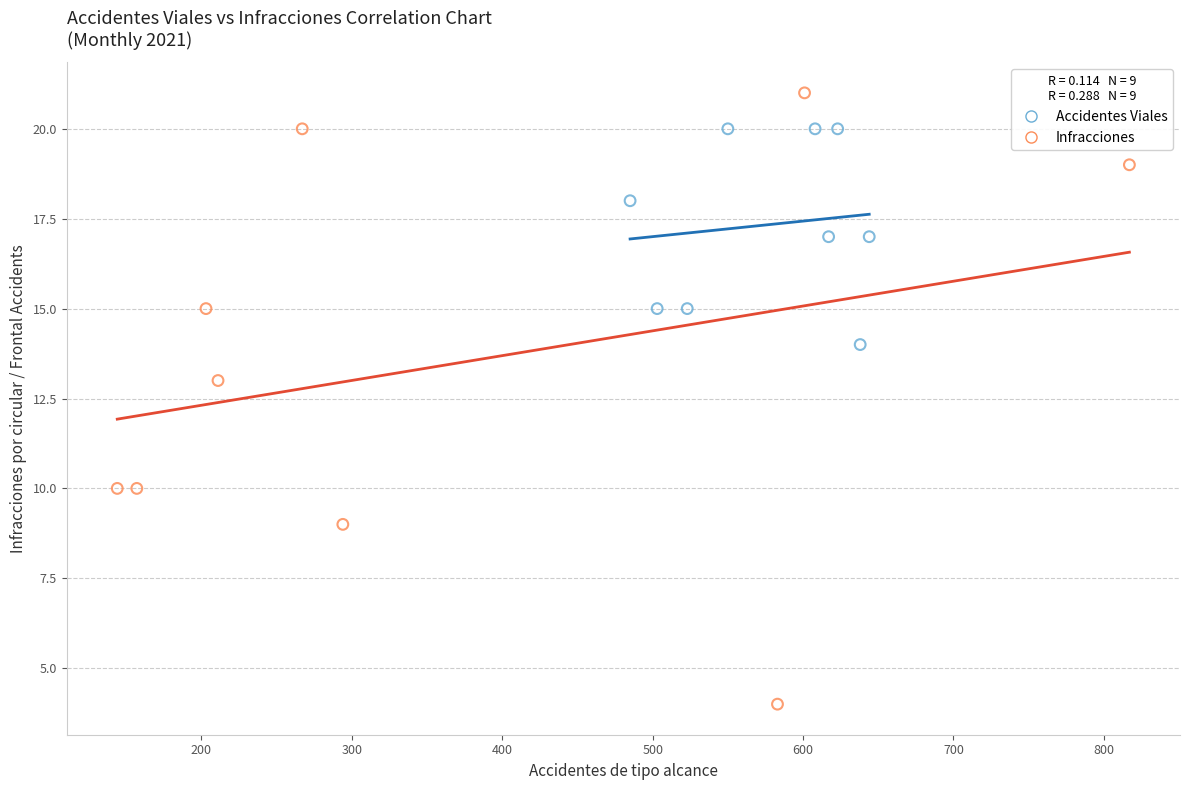

Which series reaches the minimum Y coordinate?

Infracciones